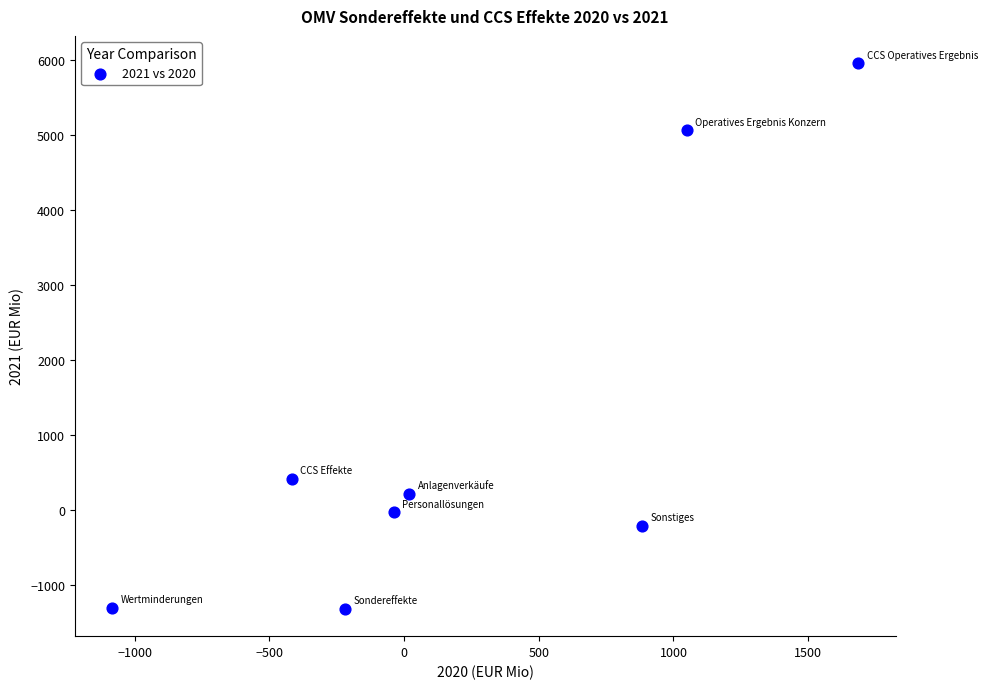

What Y value in the scatter plot is closest to 2323?

418